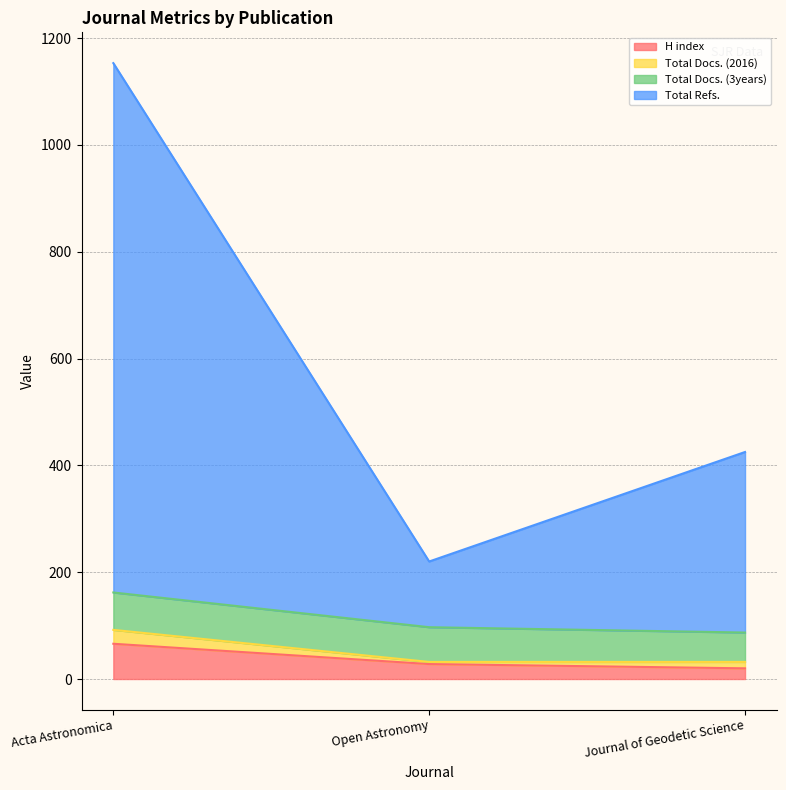

Which category has the highest value in the H index series?

Acta Astronomica